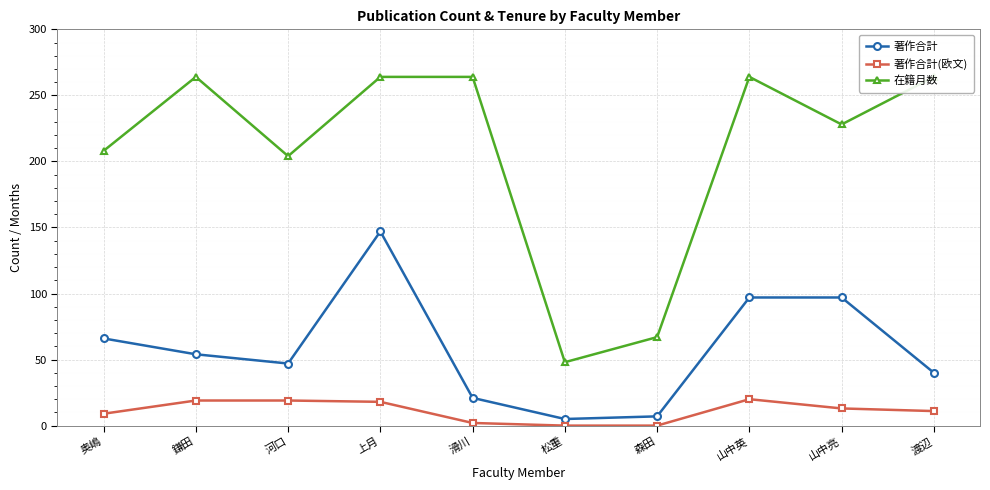

Rank the series by their average value, from lowest to highest.

著作合計(欧文), 著作合計, 在籍月数